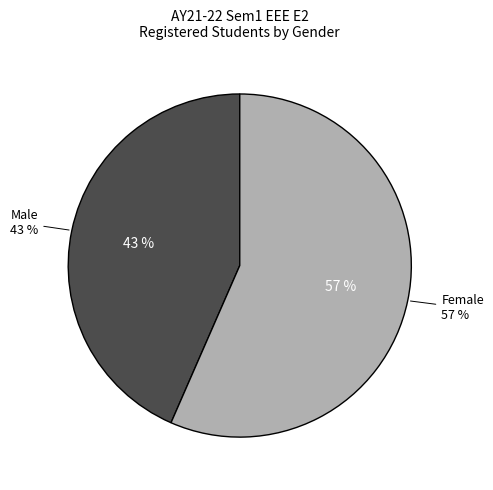

True or false: Female accounts for 57% of the total.

True